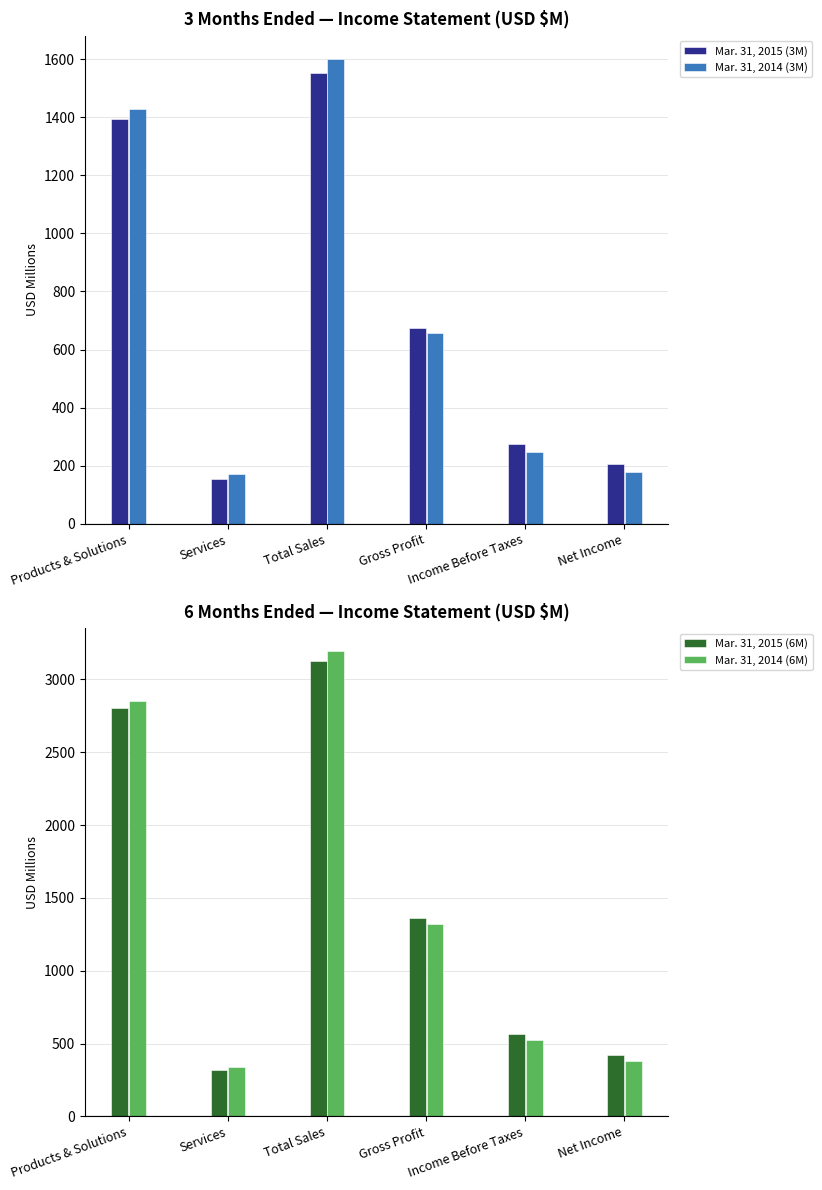

What is the label of the 5th bar from the left?

Income Before Taxes